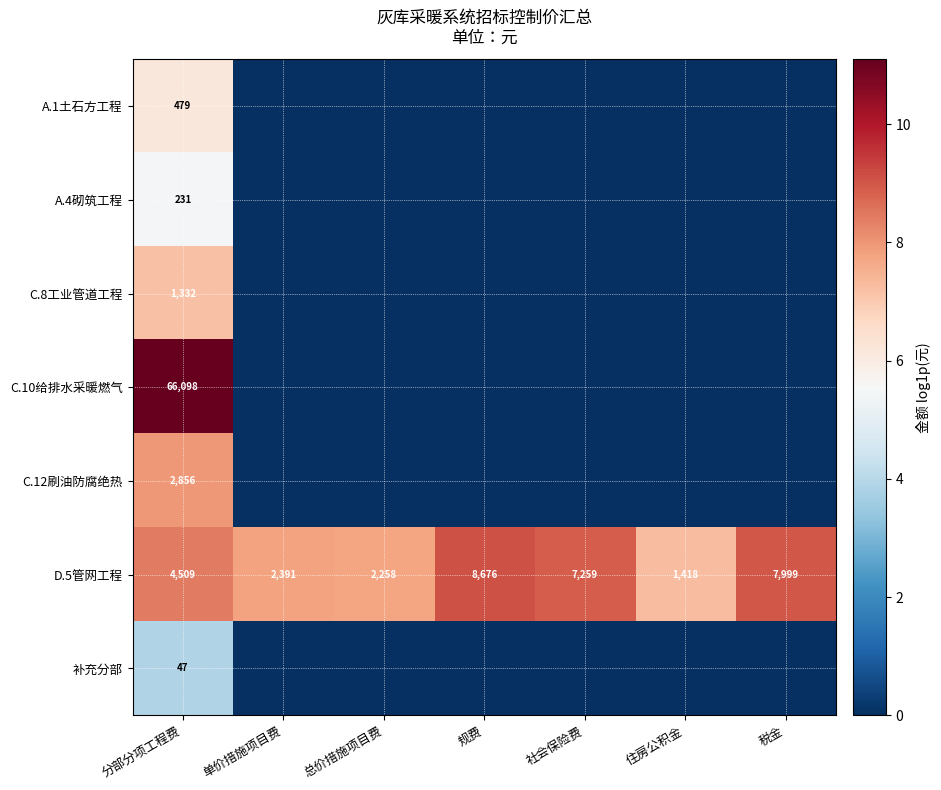

What is the difference between the highest and lowest values at 税金?

9.0